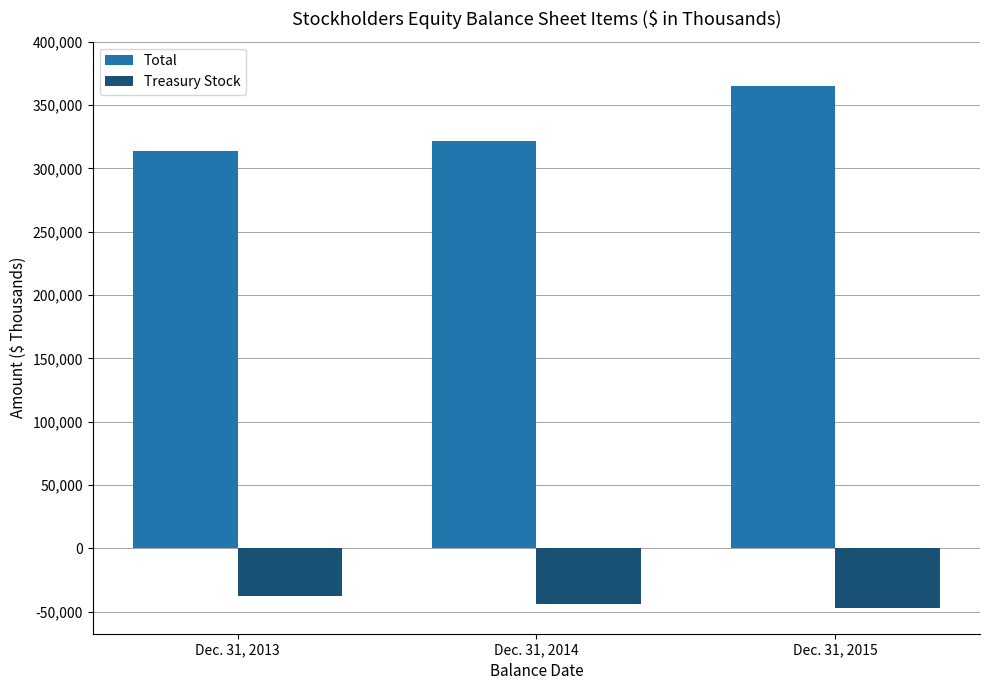

How many series are shown in this chart?

2